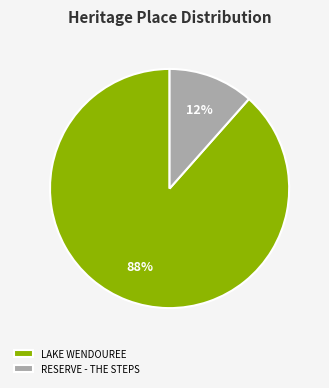

To the nearest percent, what is the combined percentage of RESERVE - THE STEPS and LAKE WENDOUREE?

100%